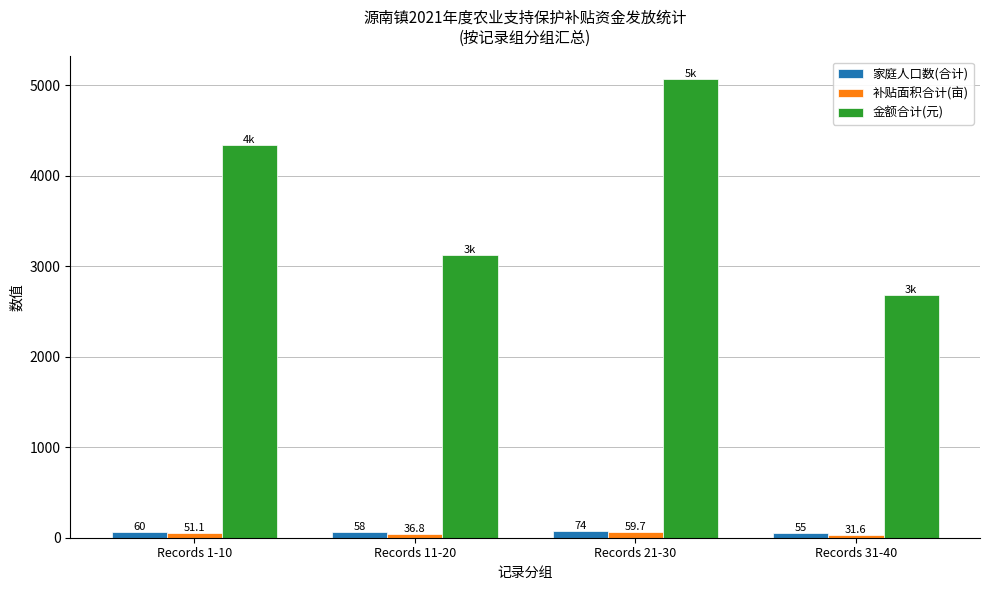

Reading left to right, list all the values displayed in this chart.

家庭人口数(合计): 60.0	58.0	74.0	55.0
补贴面积合计(亩): 51.1	36.8	59.7	31.6
金额合计(元): 4333.3	3120.6	5062.6	2679.7